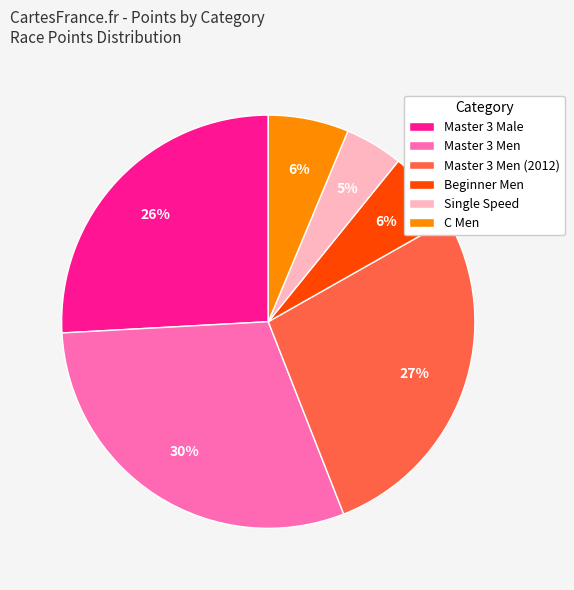

Between Master 3 Male and Single Speed, which is larger?

Master 3 Male